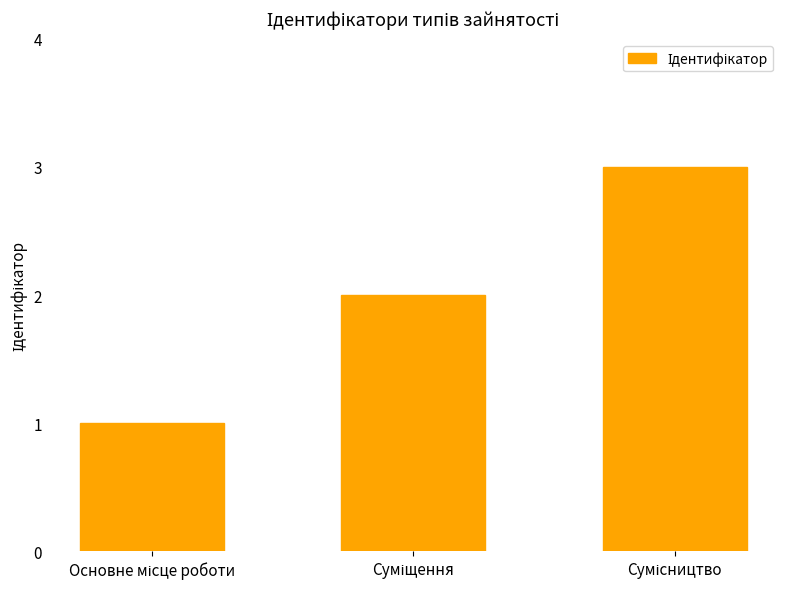

What is the greatest value displayed?

3